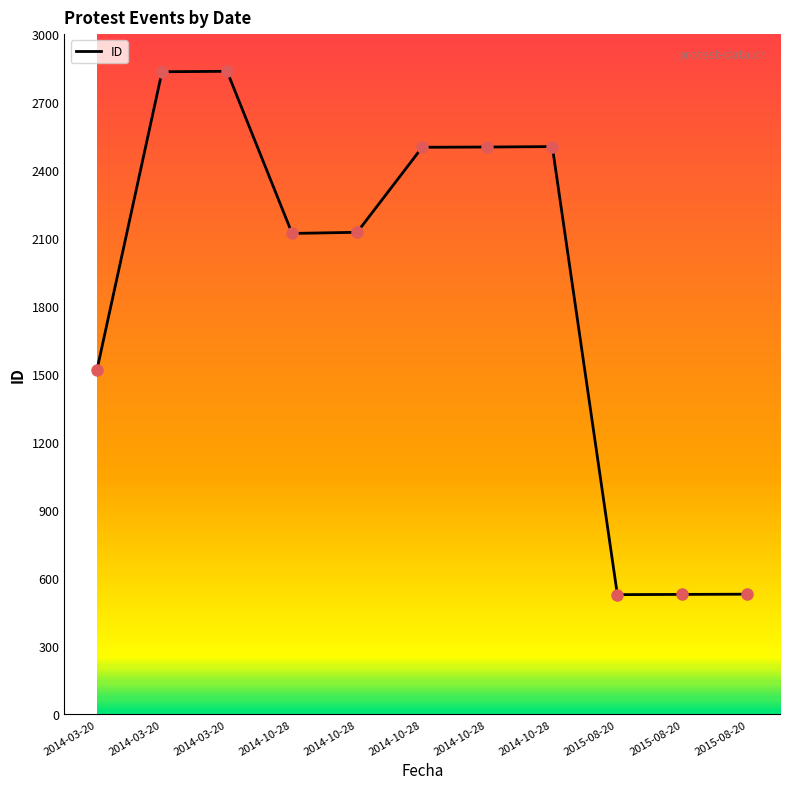

What is the ratio of the value at 2015-08-20 to the value at 2014-10-28?

0.2